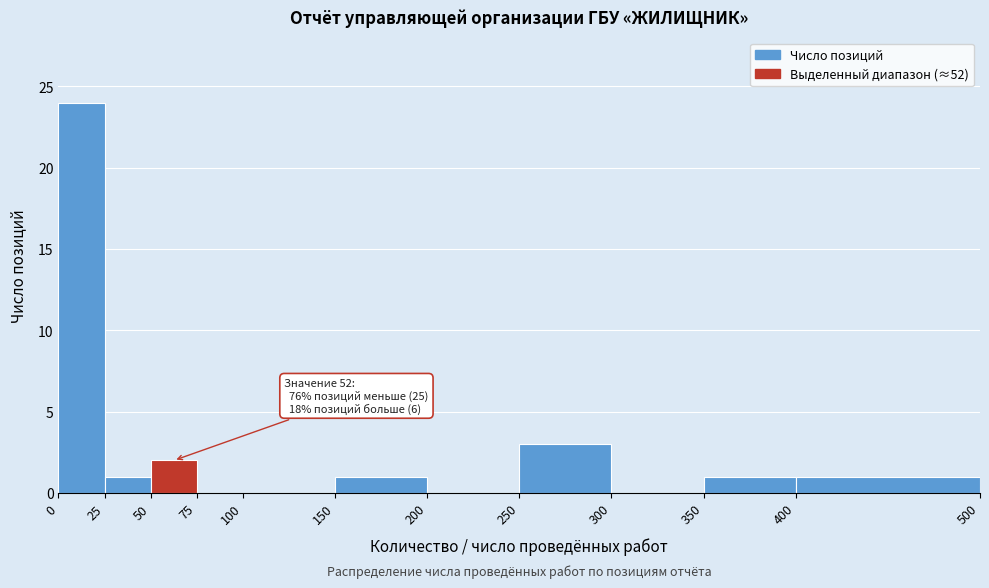

Which range on the x-axis has the tallest bar?

0 to 25